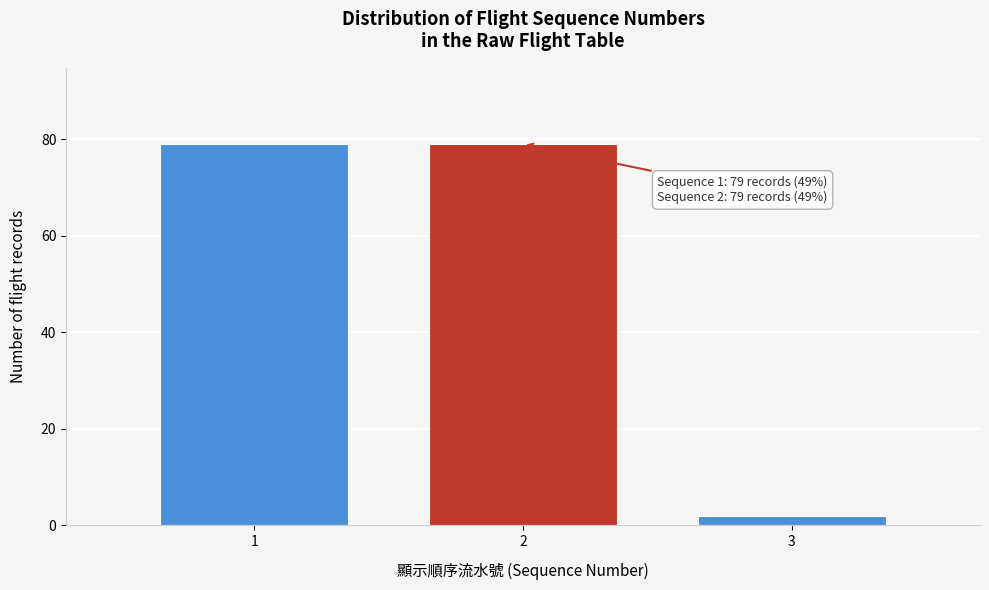

Reading left to right, extract all data points from this chart.

1=79	2=79	3=2